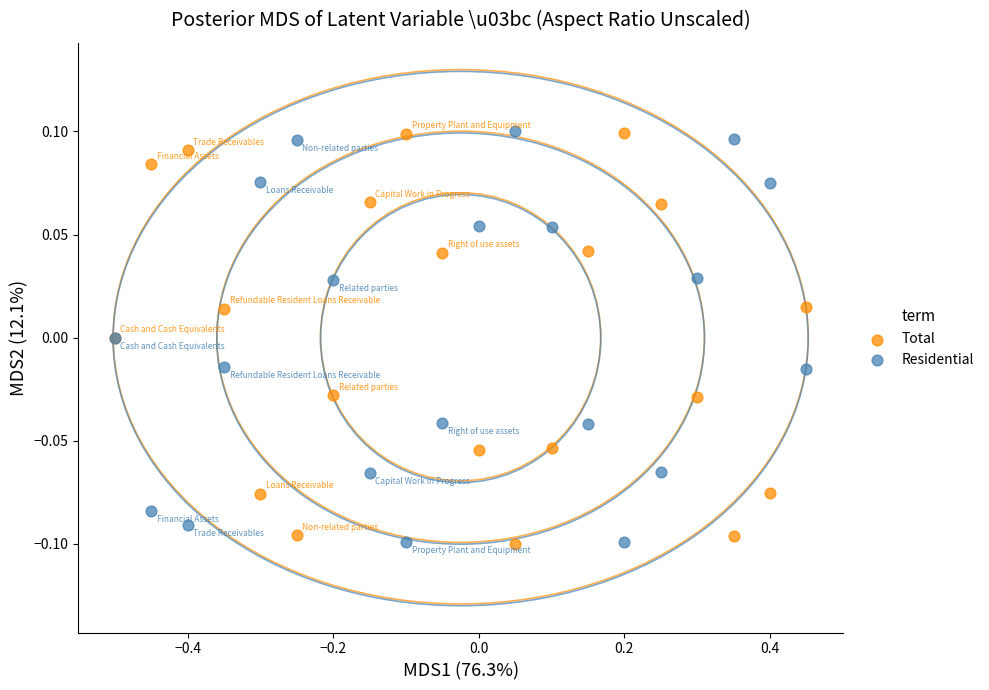

What are all the series names shown in the legend?

Total, Residential